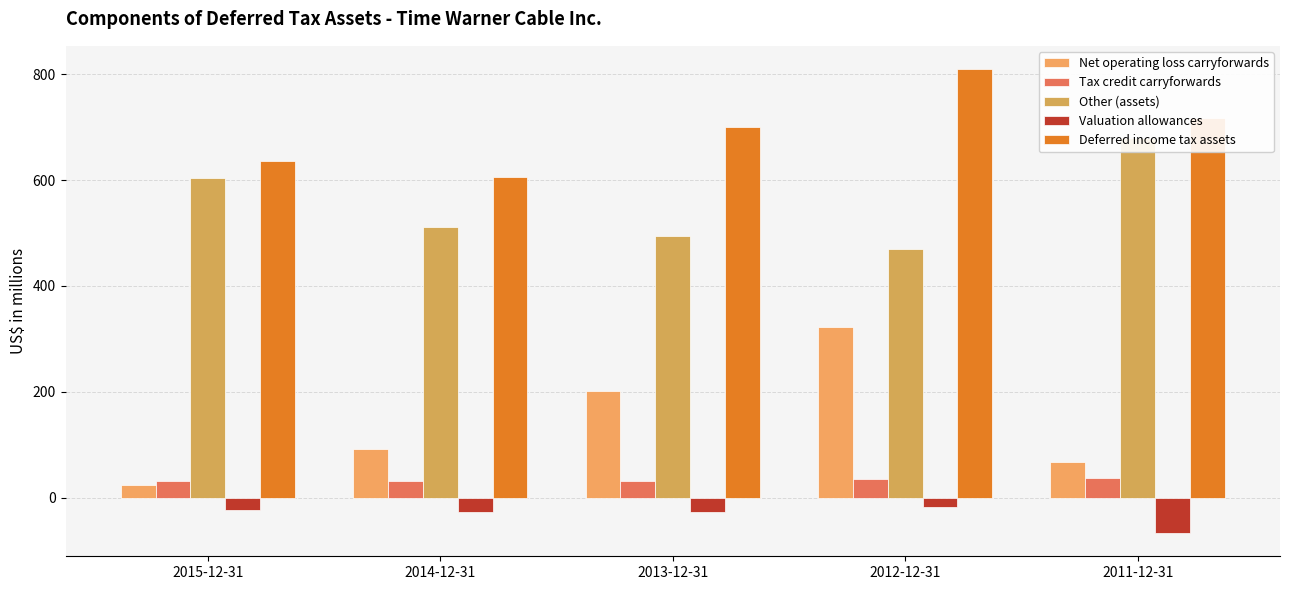

Is it true that Tax credit carryforwards equals 8 at 2015-12-31?

False